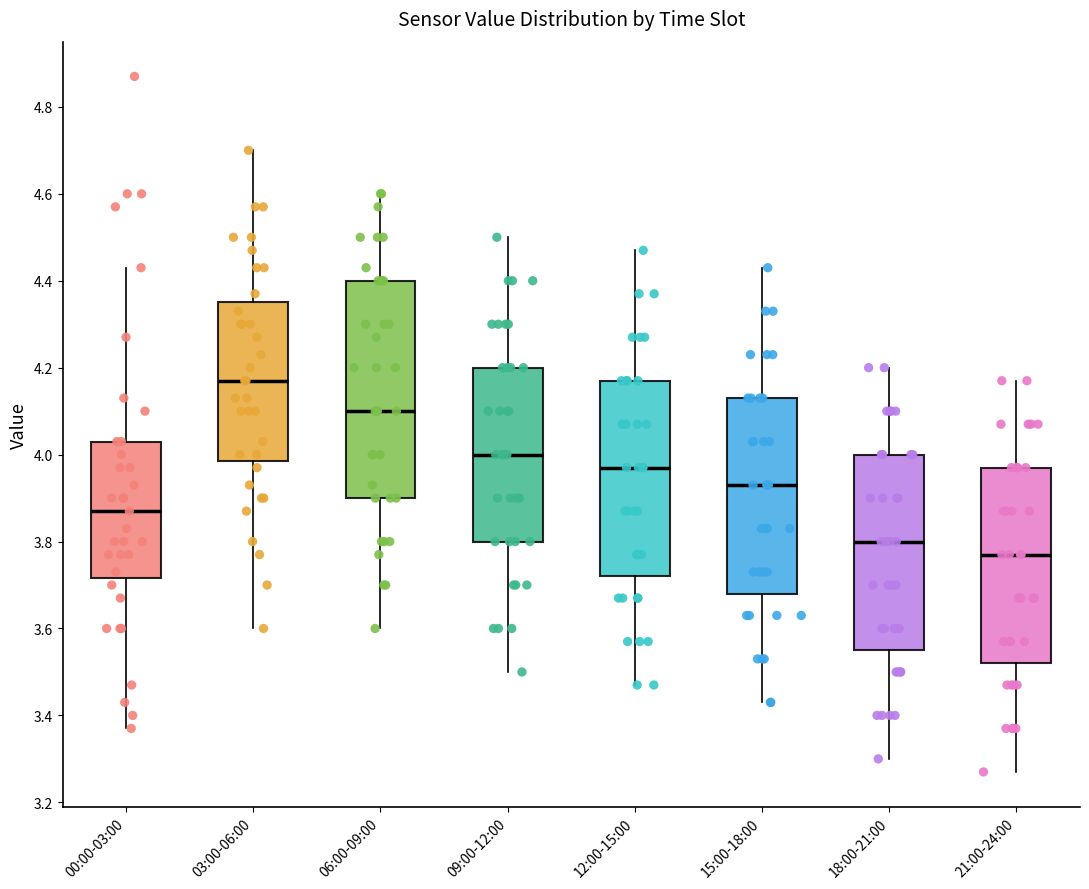

Reading left to right, transcribe this box plot: for each box, give where its median line is, the range the box spans, and where its two whiskers end, as read against the y-axis. The values are not printed on the chart, so give them approximately, as read against the axis.

00:00-03:00: median 3.88, box 3.72 to 4.04, whiskers 3.38 to 4.44
03:00-06:00: median 4.18, box 3.98 to 4.36, whiskers 3.60 to 4.70
06:00-09:00: median 4.10, box 3.90 to 4.40, whiskers 3.60 to 4.60
09:00-12:00: median 4.00, box 3.80 to 4.20, whiskers 3.50 to 4.50
12:00-15:00: median 3.98, box 3.72 to 4.18, whiskers 3.48 to 4.48
15:00-18:00: median 3.94, box 3.68 to 4.14, whiskers 3.44 to 4.44
18:00-21:00: median 3.80, box 3.56 to 4.00, whiskers 3.30 to 4.20
21:00-24:00: median 3.78, box 3.52 to 3.98, whiskers 3.28 to 4.18